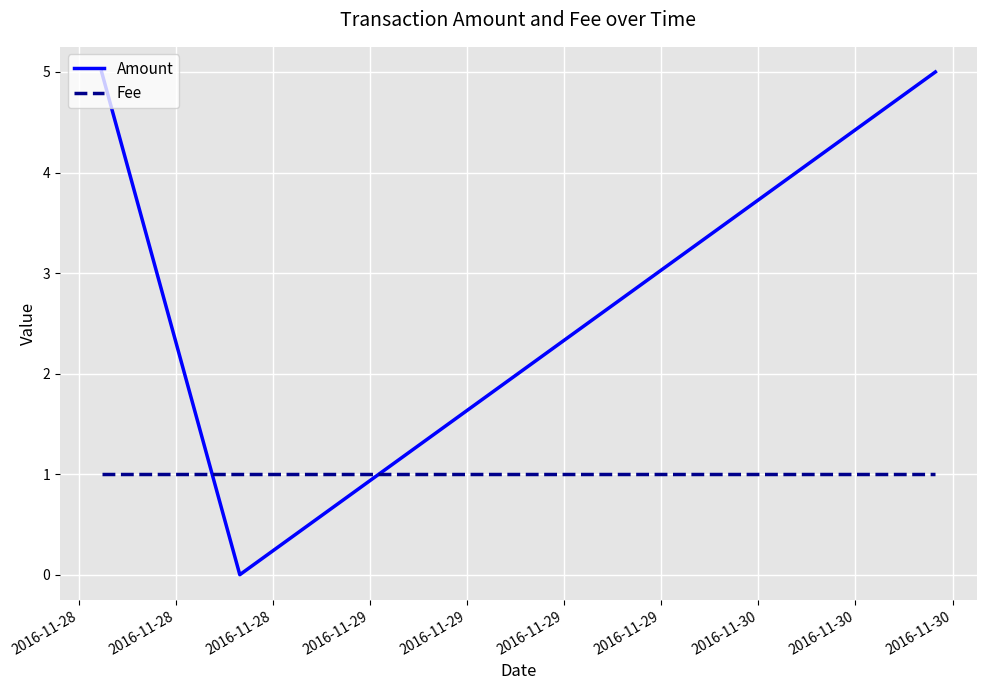

Which series has the largest total across all categories?

Amount